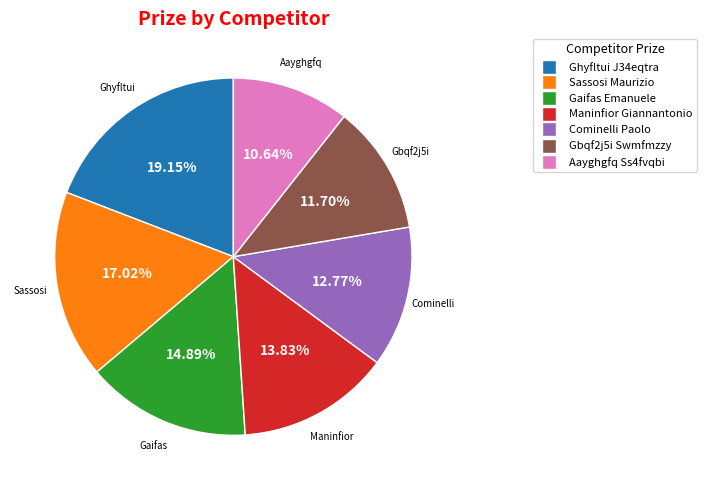

To the nearest percent, what percentage of the pie is Gaifas Emanuele?

15%